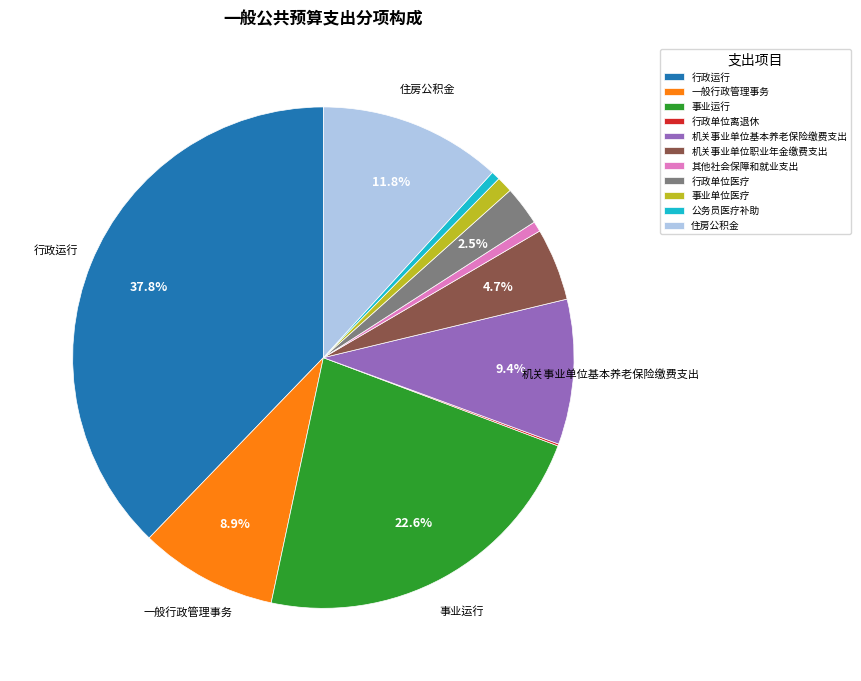

What is the ratio of the value at 公务员医疗补助 to the value at 事业单位医疗?

0.6